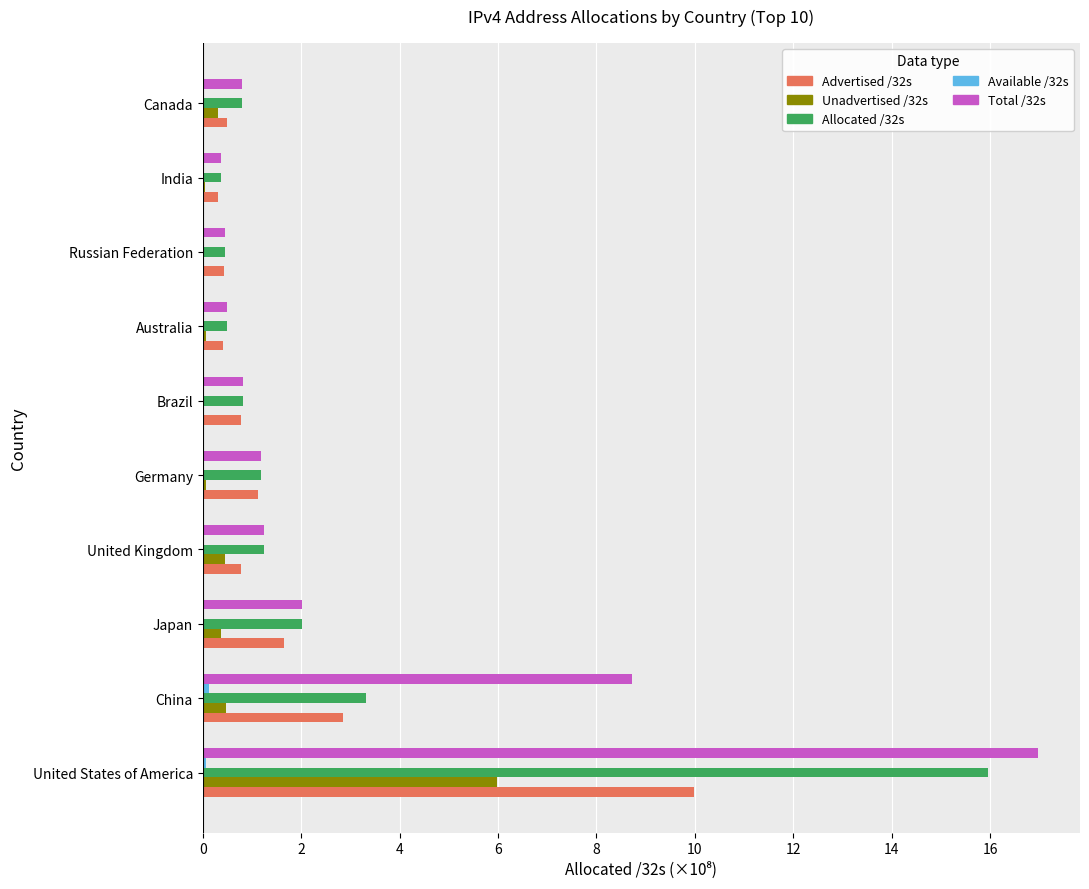

Is it true that Advertised /32s equals 0.4 at Russian Federation?

True